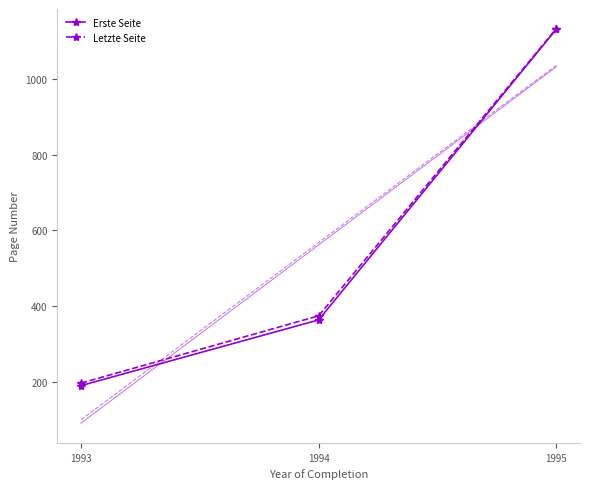

What is the difference between the maximum and second lowest values in the Letzte Seite series?

758.1